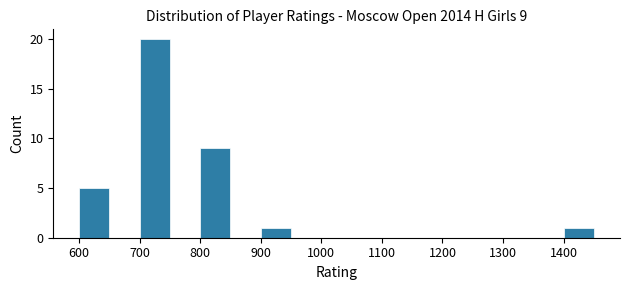

Over which range of the x-axis is the bar tallest?

700 to 750